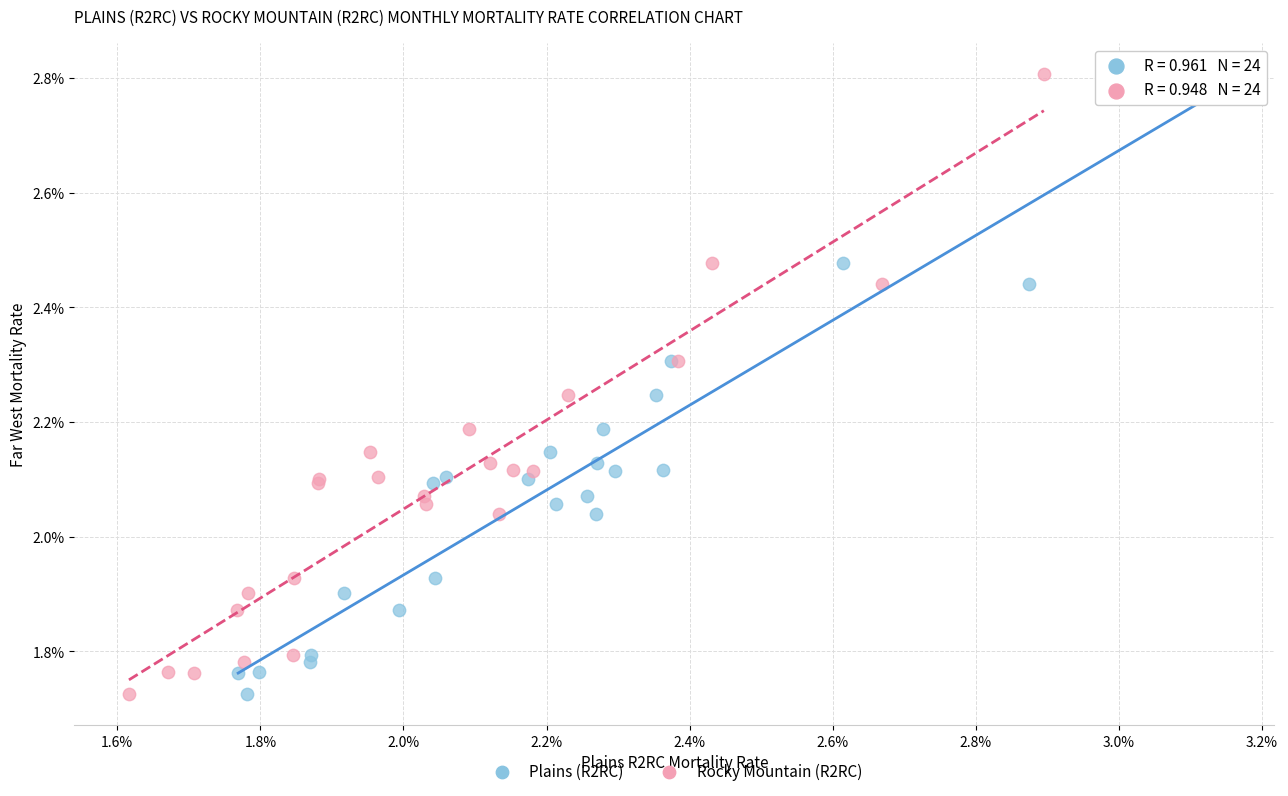

What are all the series names shown in the legend?

Plains (R2RC), Rocky Mountain (R2RC)